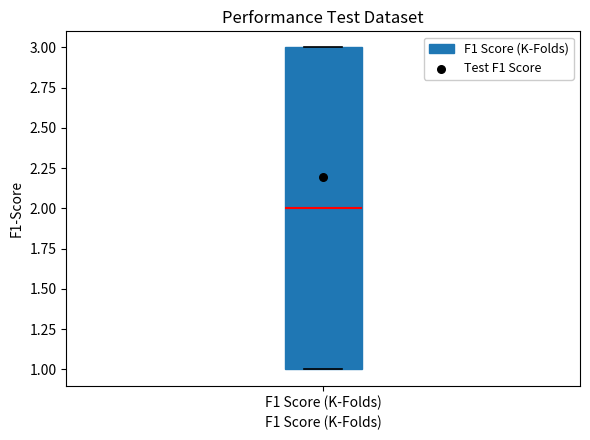

Transcribe this box plot: give where the median line is, the range the box spans, and where the two whiskers end, as read against the y-axis. The values are not printed on the chart, so give them approximately, as read against the axis.

median 2, box 1 to 3, whiskers 1 to 3